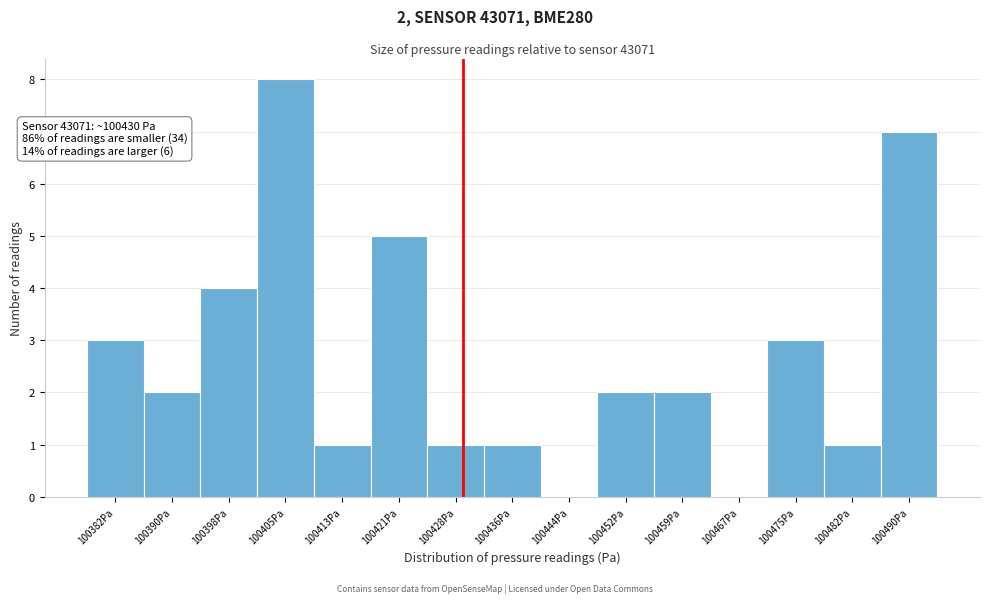

Over which range of the x-axis is the bar tallest?

100402 to 100410